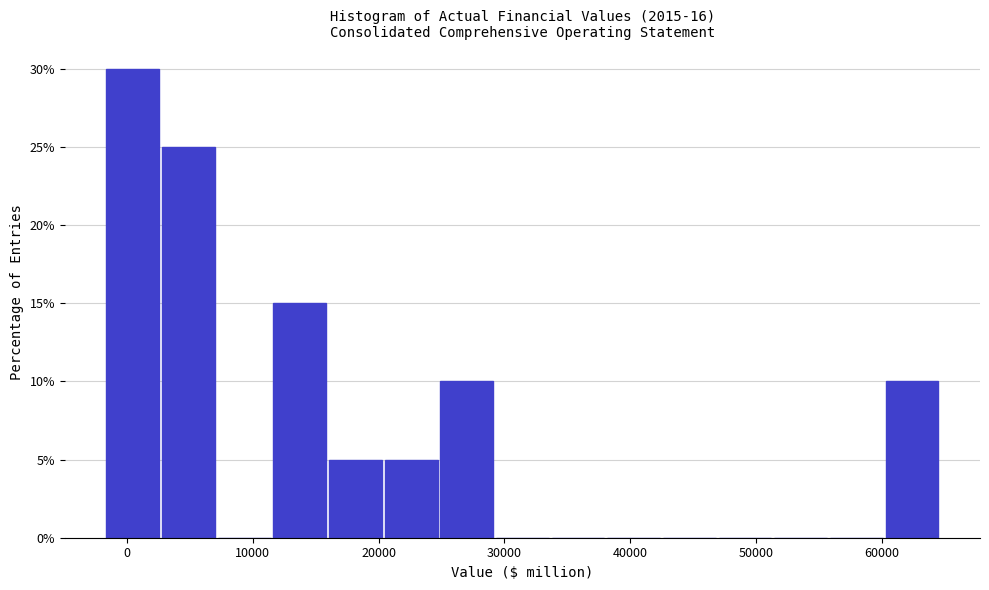

How tall is the bar that spans 20000 to 25000 on the x-axis? Neither the bar edges nor the heights are printed on the chart, so give them approximately, as read against the axes.

5